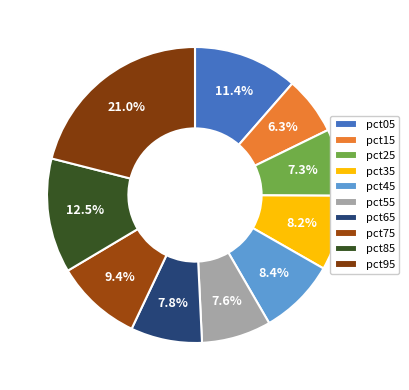

What percentage is the pct85 slice, to the nearest percent?

13%